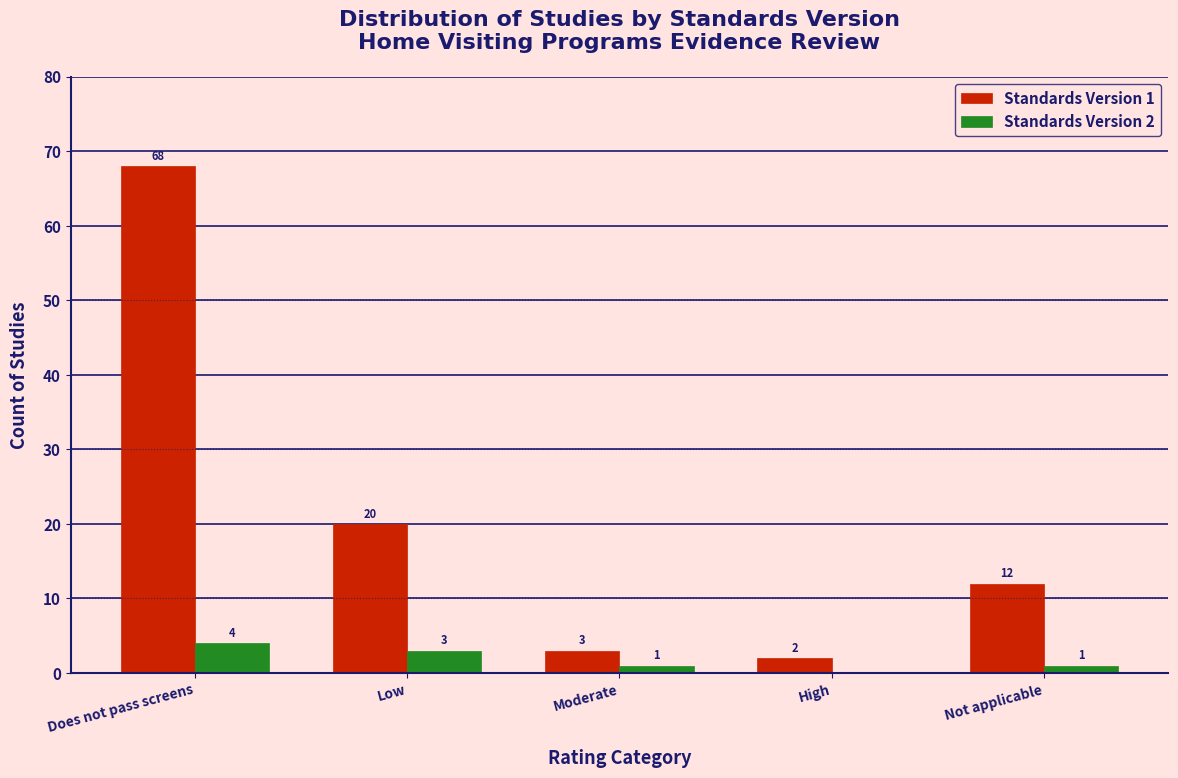

Reading right to left, transcribe all the data shown in this chart.

Standards Version 1: Not applicable=12	High=2	Moderate=3	Low=20	Does not pass screens=68
Standards Version 2: Not applicable=1	High=0	Moderate=1	Low=3	Does not pass screens=4